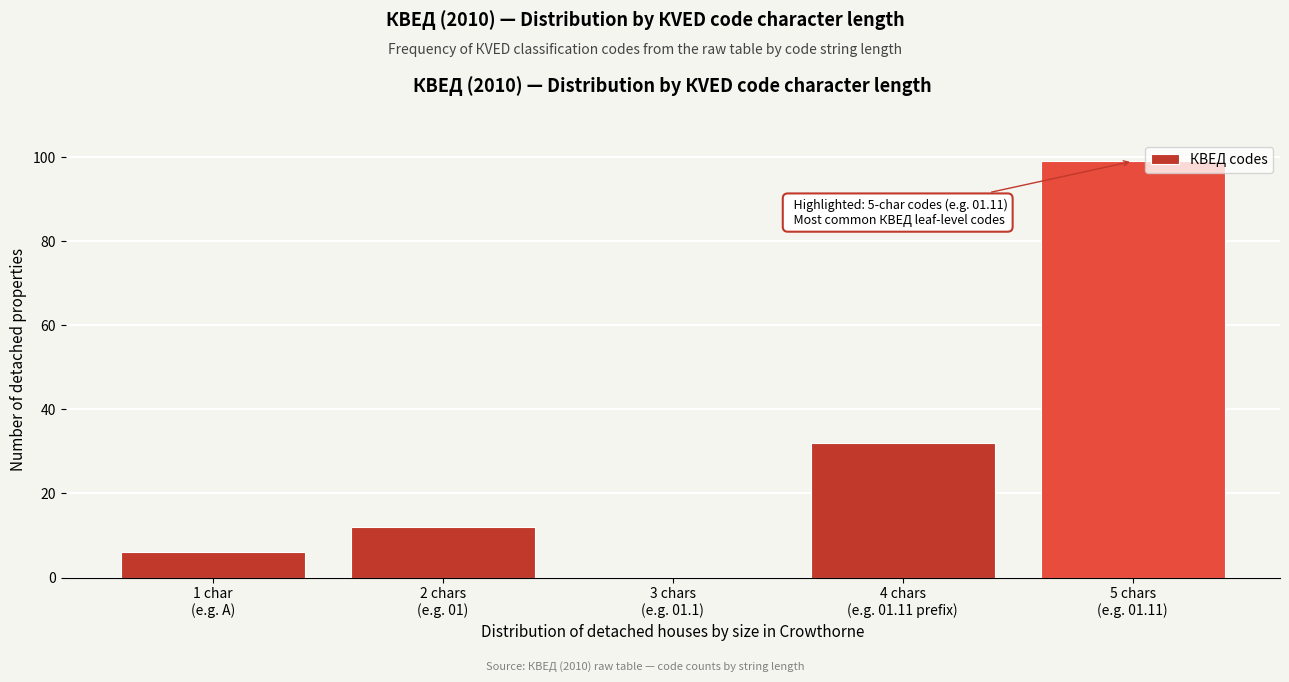

What is the maximum value shown in the chart?

99